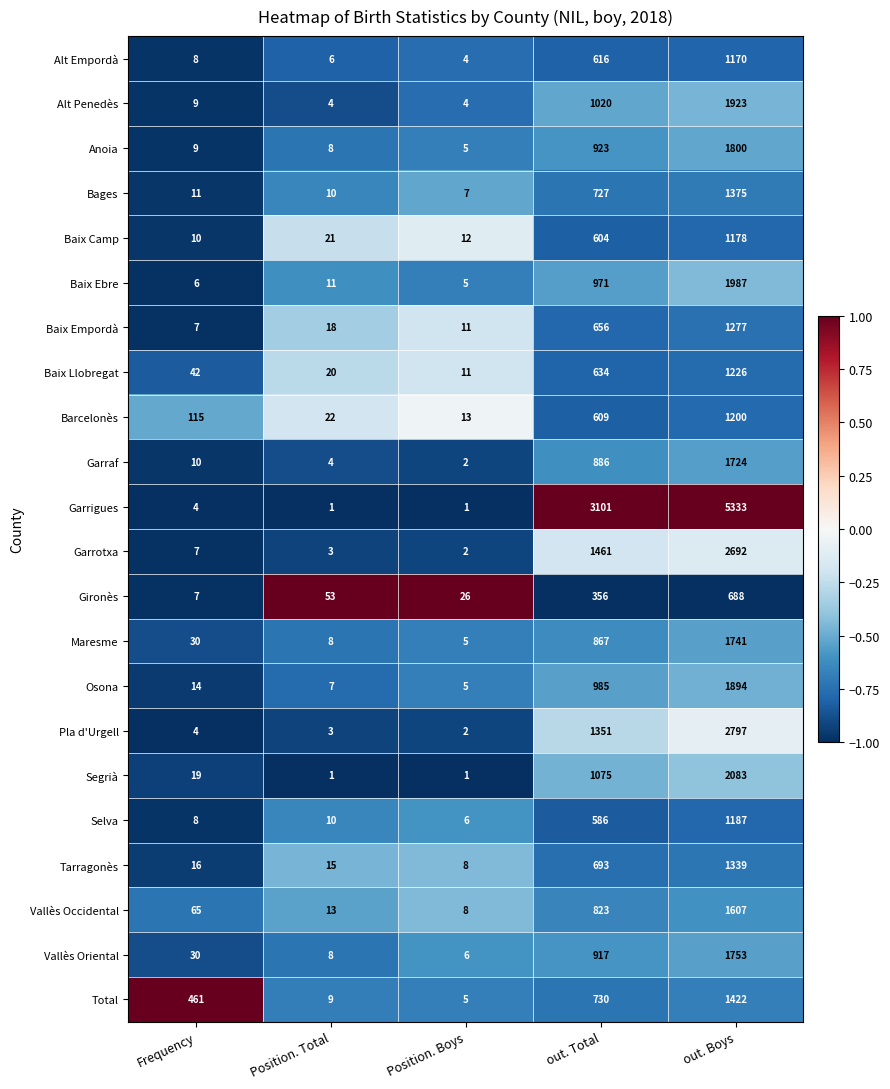

What is the average value of the Alt Penedès series?

592